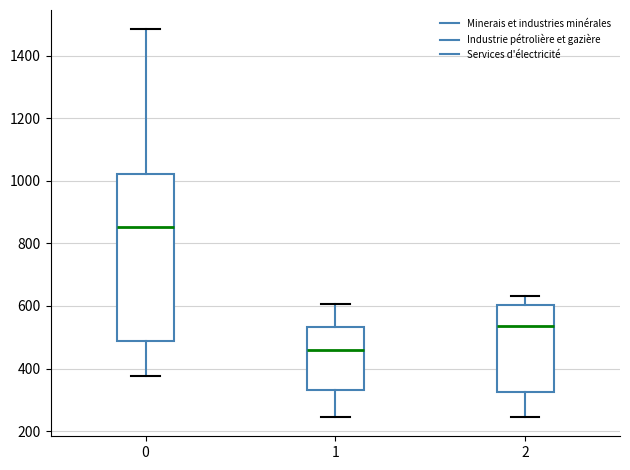

Reading left to right, read every box against the y-axis: the position of its median line, the range the box covers, and the ends of its whiskers. The values are not printed on the chart, so give them approximately, as read against the axis.

0: median 860, box 480 to 1020, whiskers 380 to 1480
1: median 460, box 340 to 540, whiskers 240 to 600
2: median 540, box 320 to 600, whiskers 240 to 640